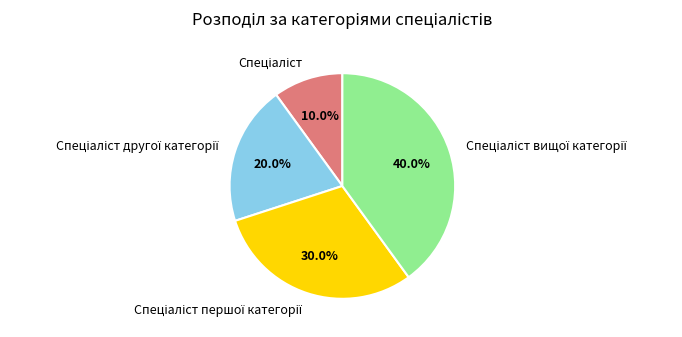

How many slices are in this pie chart?

4